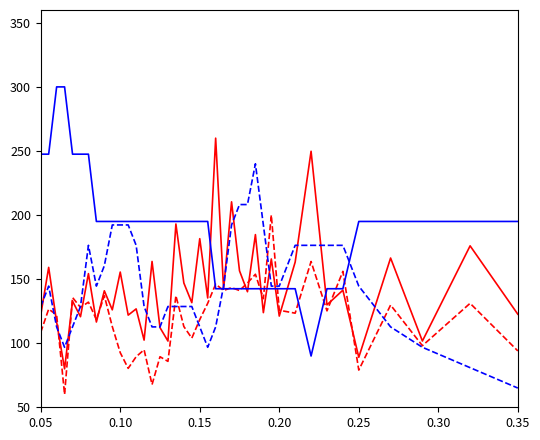

What is the greatest value displayed?

300.0